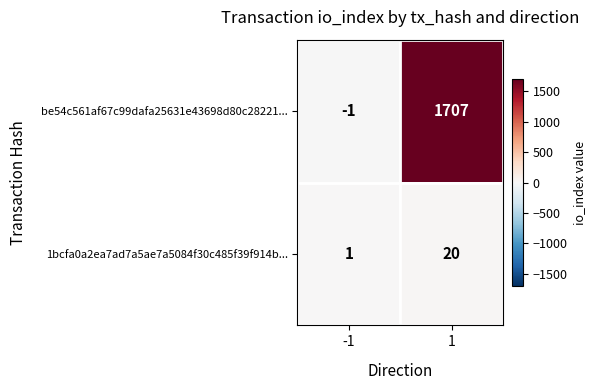

The 1bcfa0a2ea7ad7a5ae7a5084f30c485f39f914b... series shows 20 at 1. True or false?

True